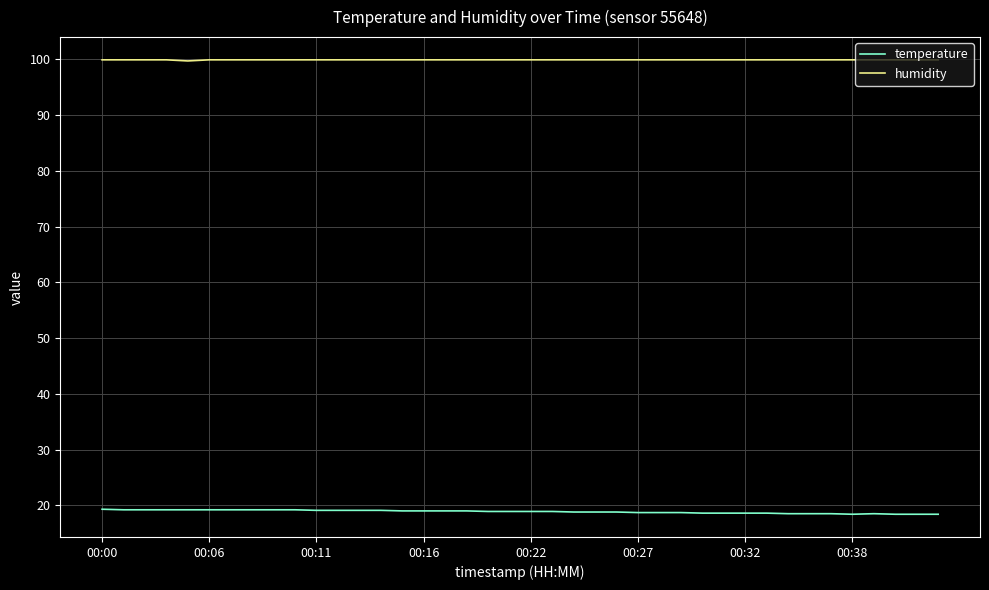

Rank the series by their average value, from highest to lowest.

humidity, temperature